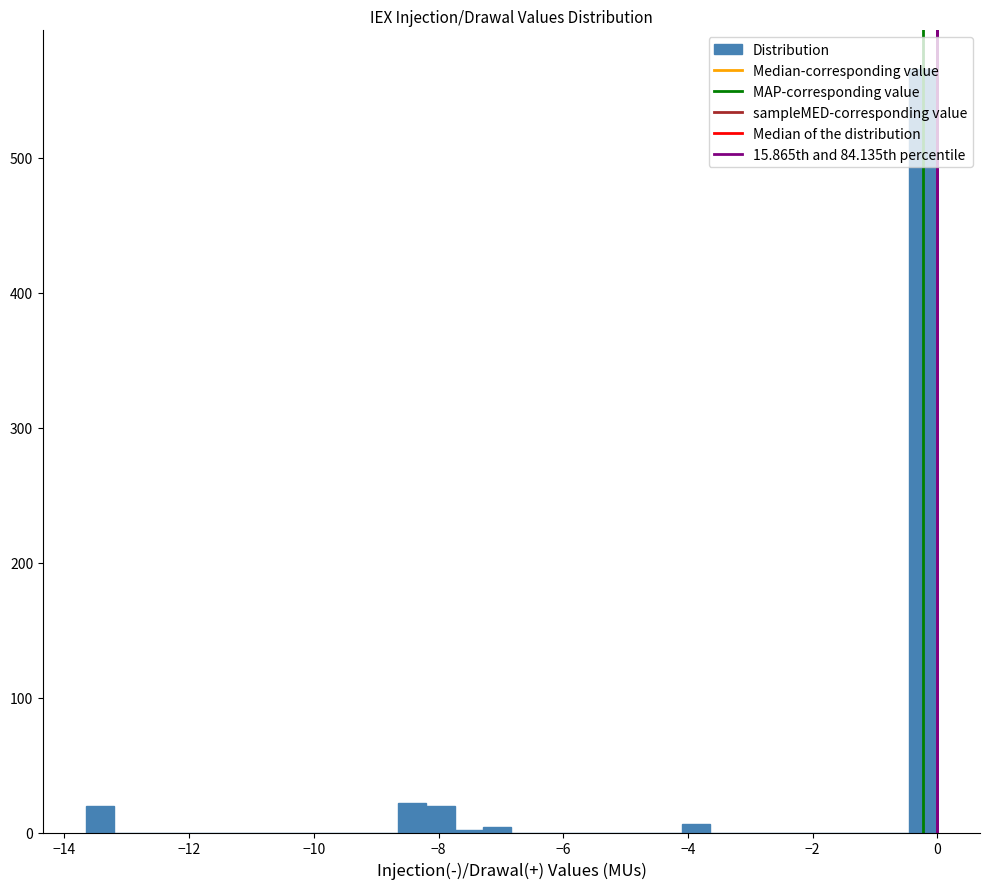

Around what value on the x-axis is the tallest bar? Give the approximate position of its centre, as read against the axis.

-0.2